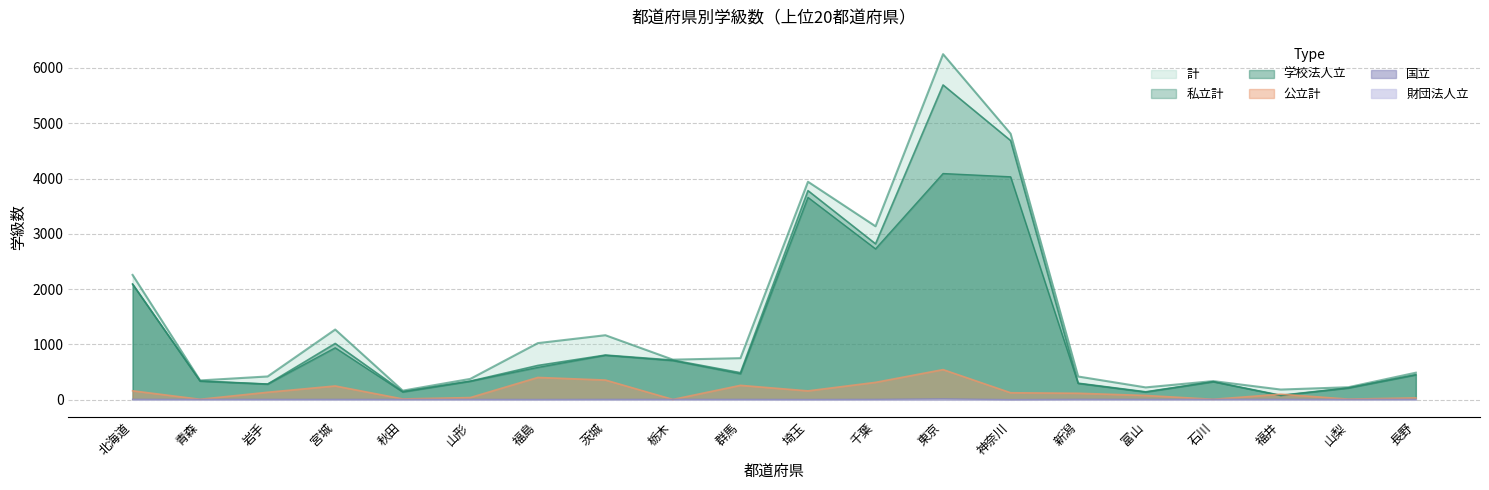

What is the maximum value for 私立計?

5693